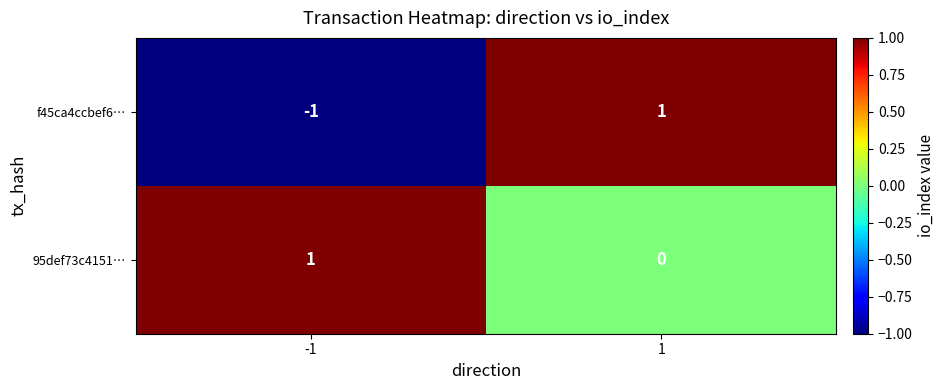

Which series has the largest total across all categories?

95def73c4151…